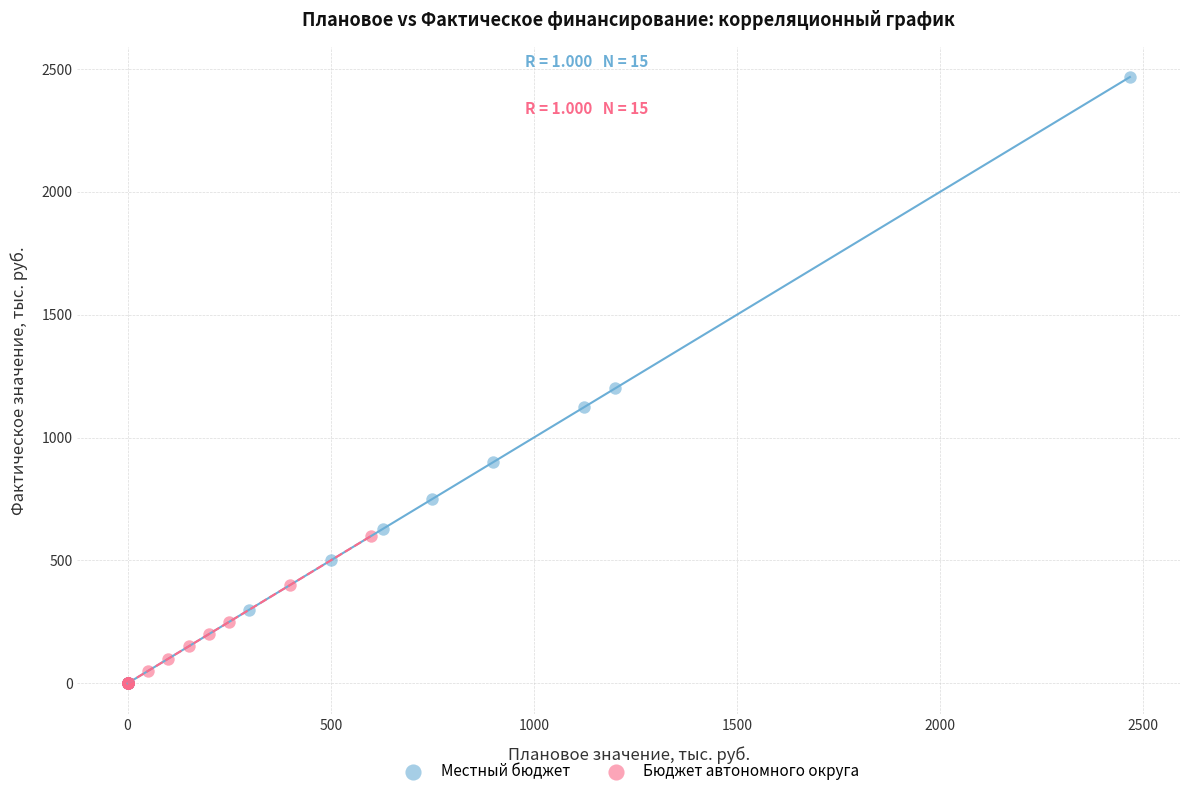

What are all the series names shown in the legend?

Местный бюджет, Бюджет автономного округа